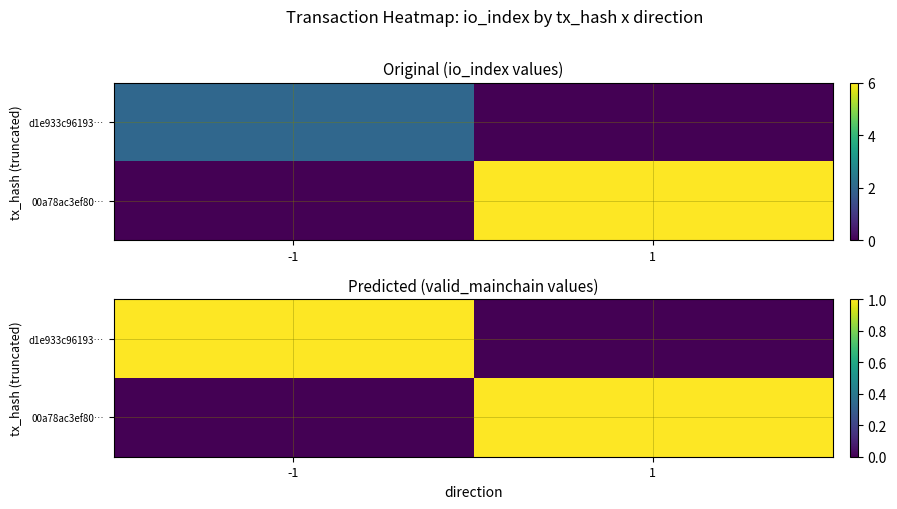

At how many categories does at least one series exceed 0?

2